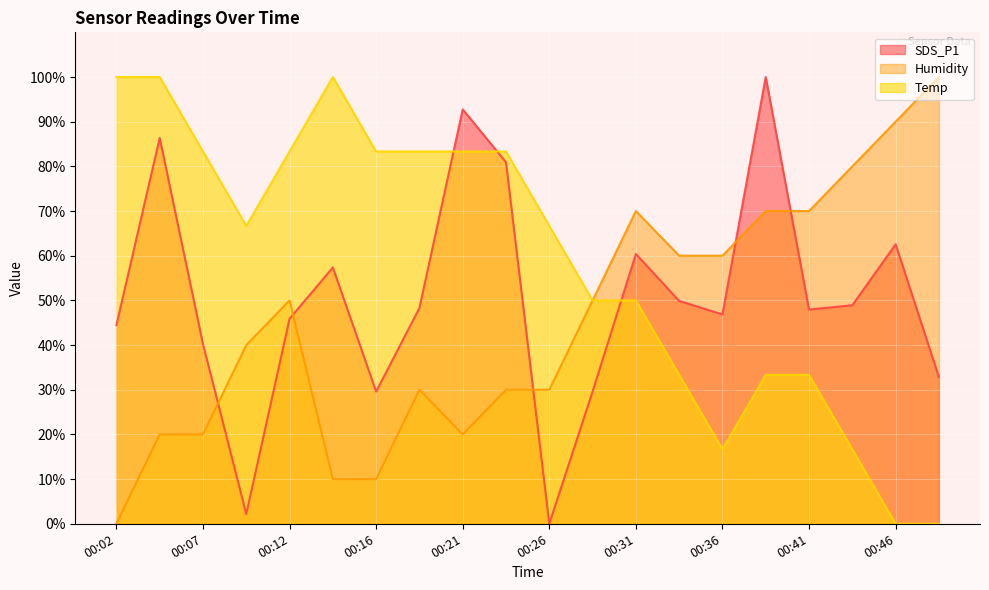

The Humidity series shows 0.0 at 00:02. True or false?

True